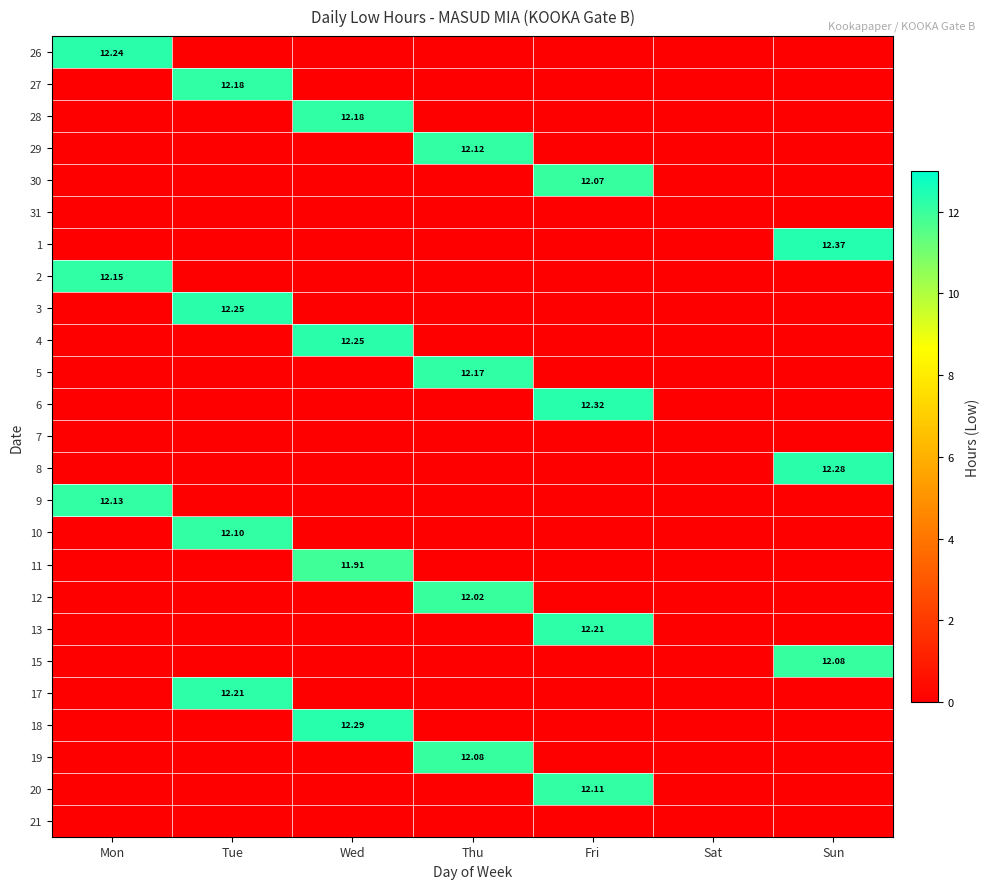

List the labels in order of 7 value, largest first.

Mon, Tue, Wed, Thu, Fri, Sat, Sun